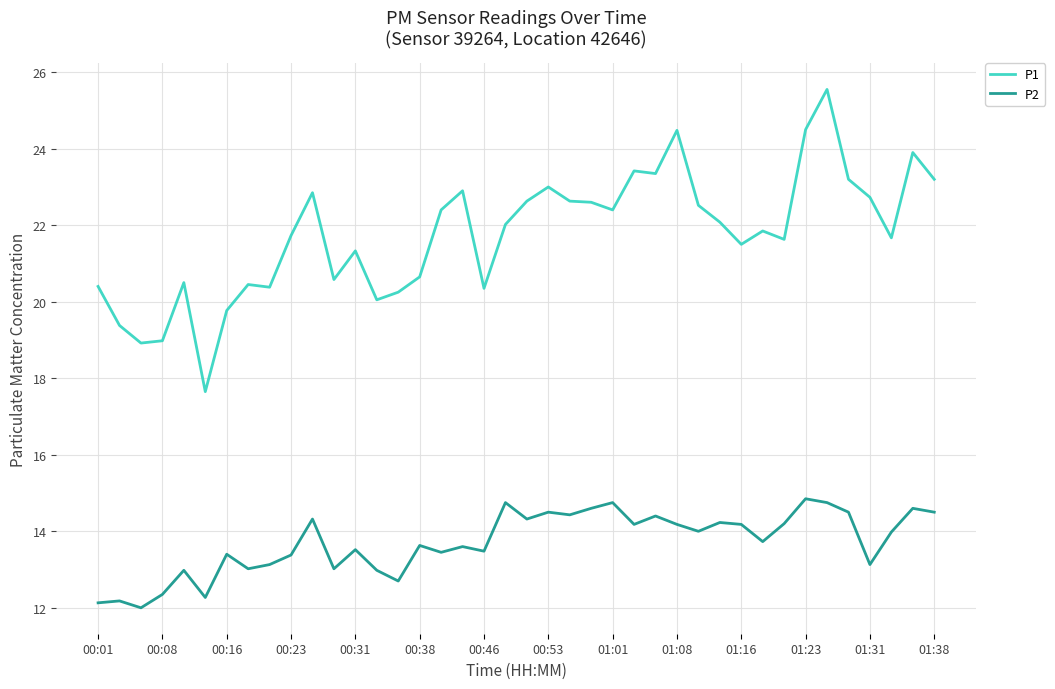

True or false: P1 and P2 cross at least once.

False